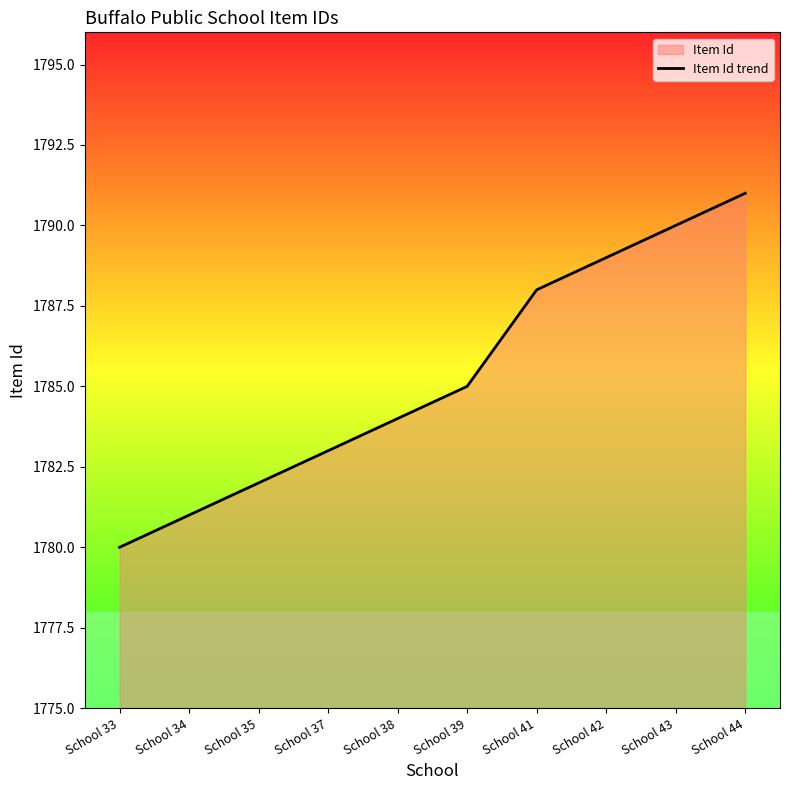

How many distinct data groups are displayed?

1